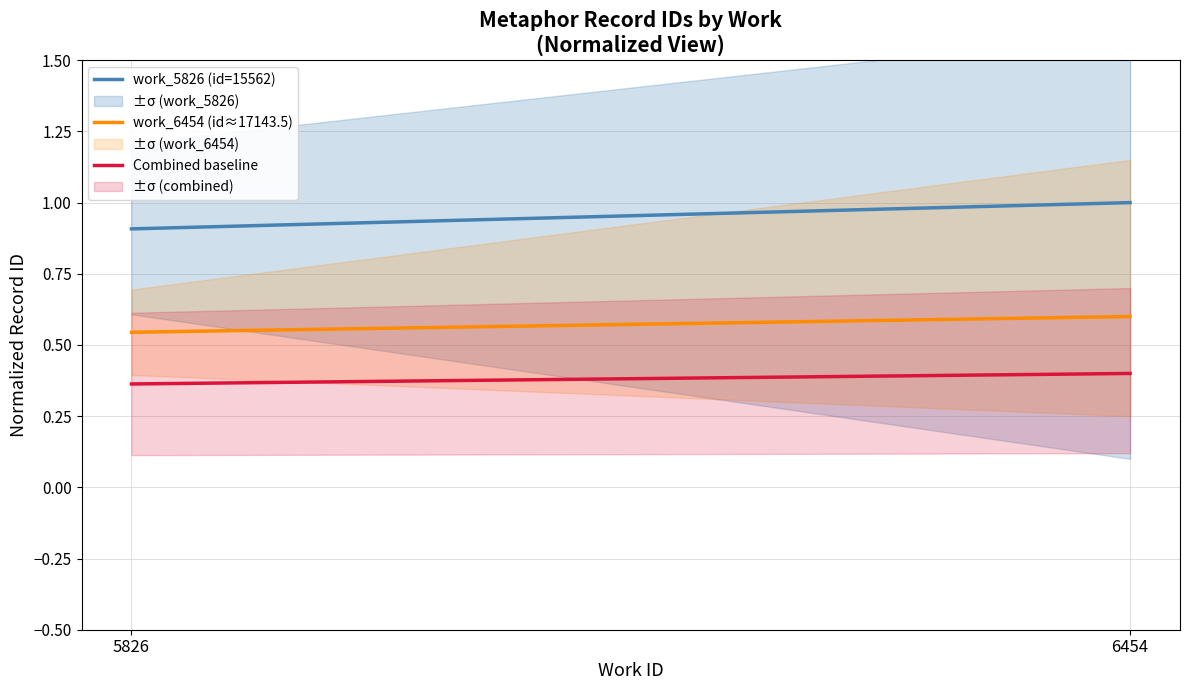

How many work_5826 (id=15562) values are between 0 and 1?

2